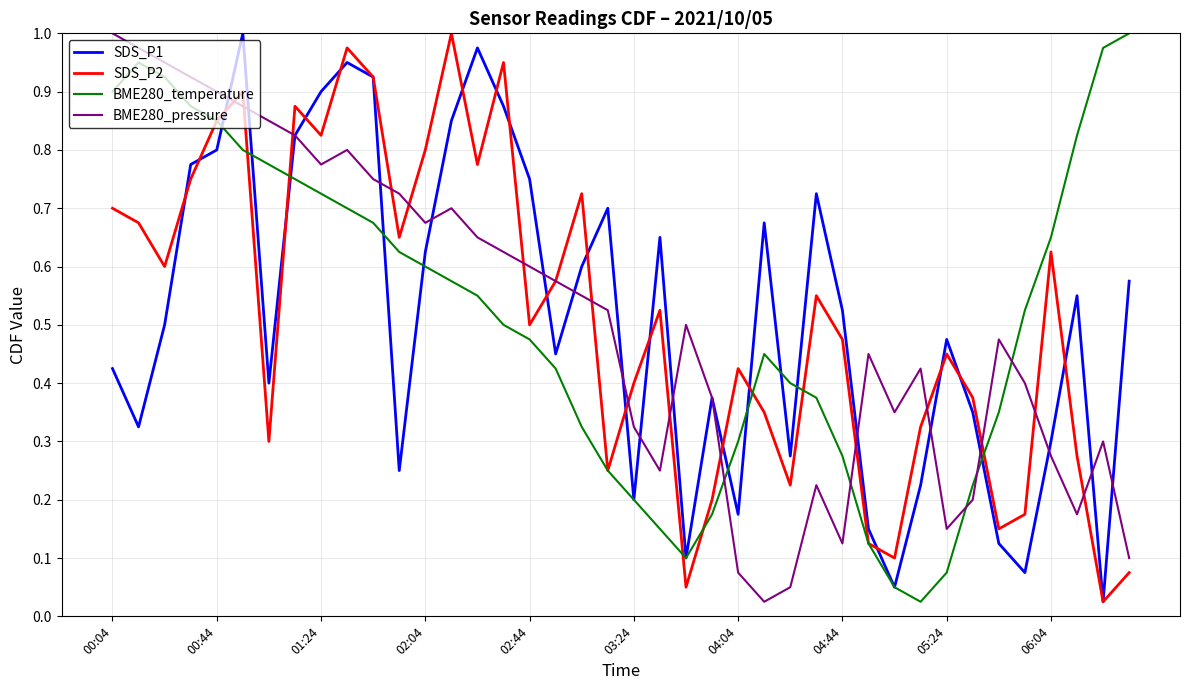

In BME280_pressure, how many points are higher than both neighbors (excluding endpoints)?

8